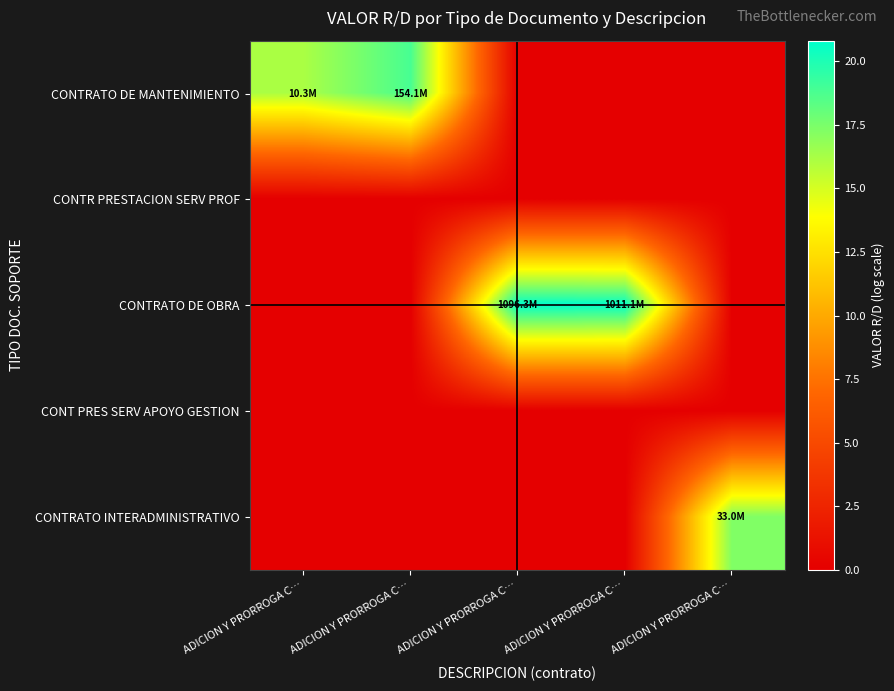

Which series has the largest total across all categories?

CONTRATO DE OBRA